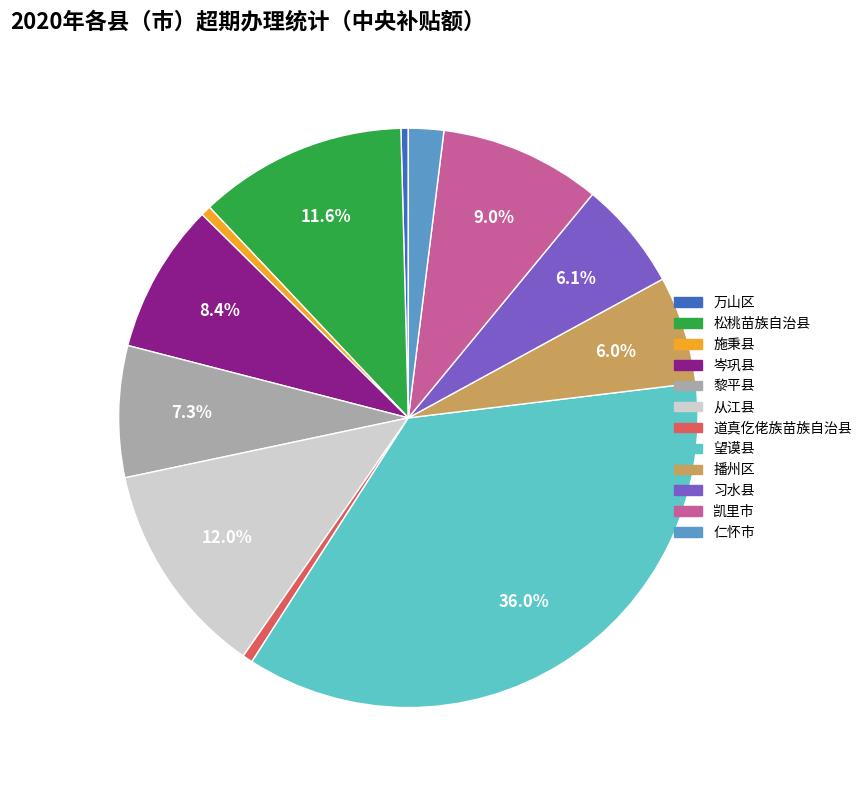

Between 播州区 and 凯里市, which is larger?

凯里市